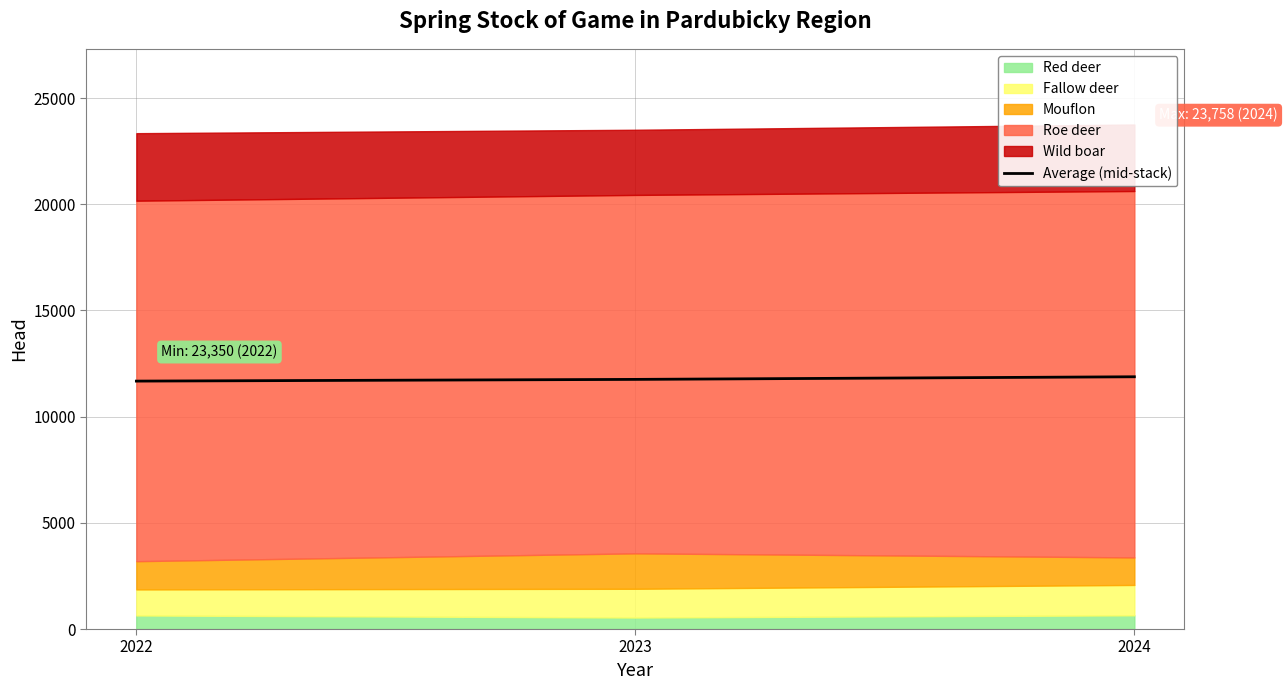

What is the difference between the second highest and minimum values?

80.5